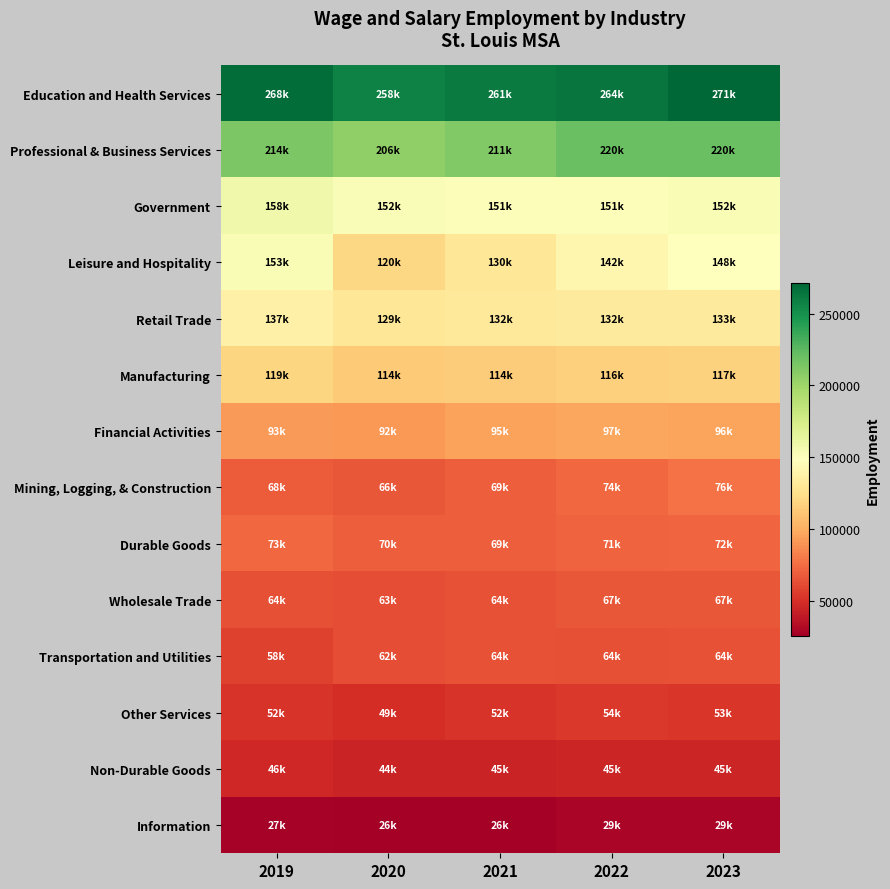

Rank the series at 2023 from lowest to highest value.

Information, Non-Durable Goods, Other Services, Transportation and Utilities, Wholesale Trade, Durable Goods, Mining, Logging, & Construction, Financial Activities, Manufacturing, Retail Trade, Leisure and Hospitality, Government, Professional & Business Services, Education and Health Services